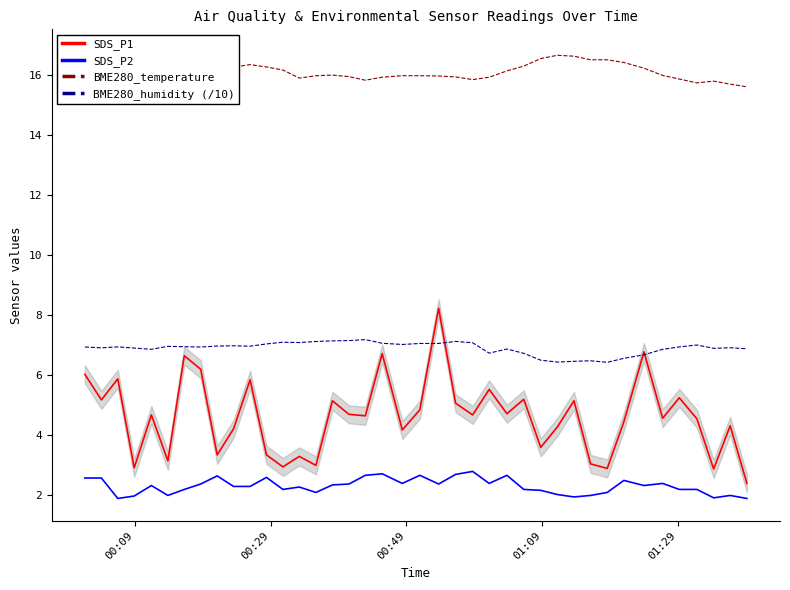

What is the difference between the maximum and second lowest values in the SDS_P2 series?

0.9